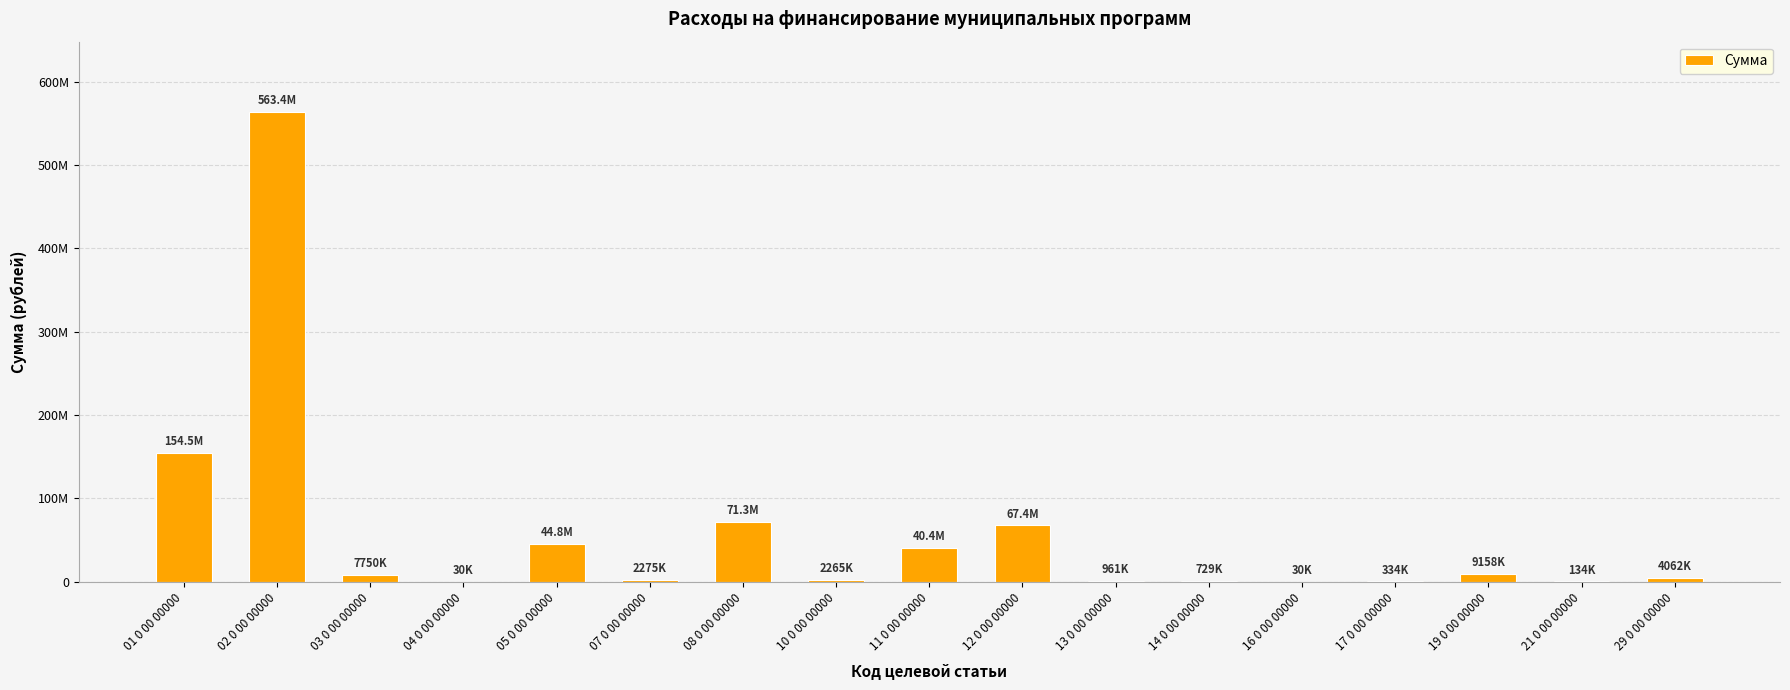

At which label is the value closest to 281700429?

01 0 00 00000